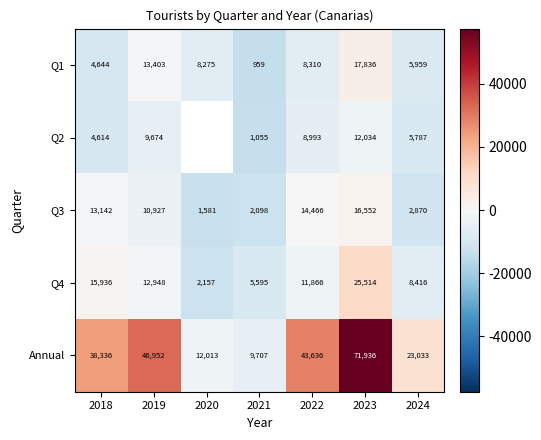

How many data points in Q4 are above -2581?

3